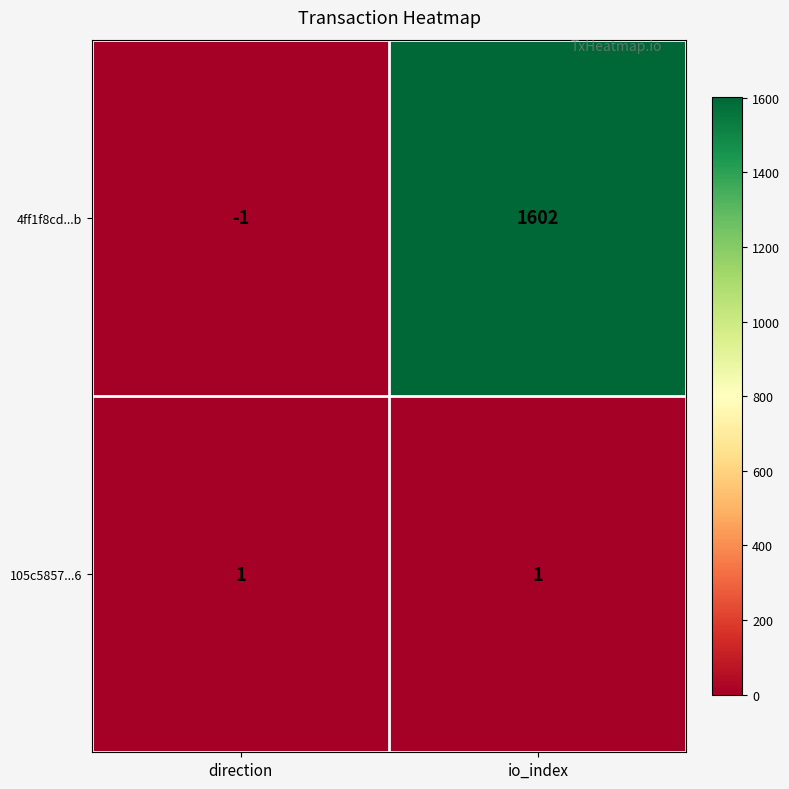

True or false: 105c5857...6 has a value of 2 at io_index.

False